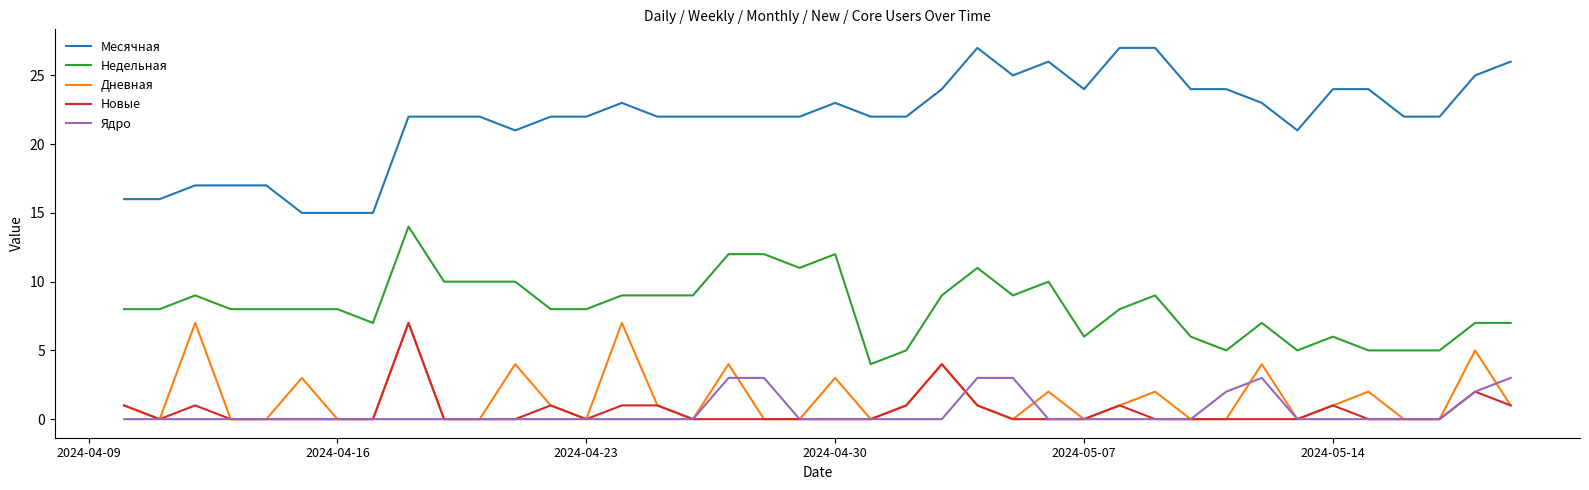

Which series has the largest total across all categories?

Месячная